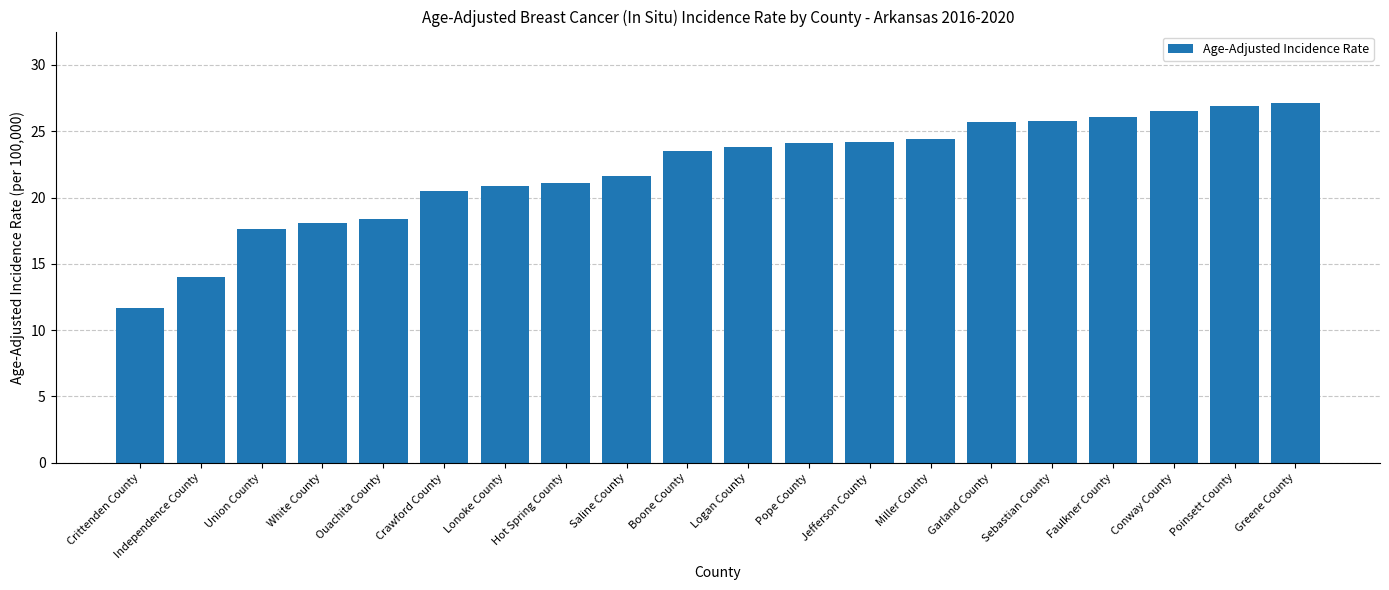

What is the value of the 7th bar from the left?

20.9